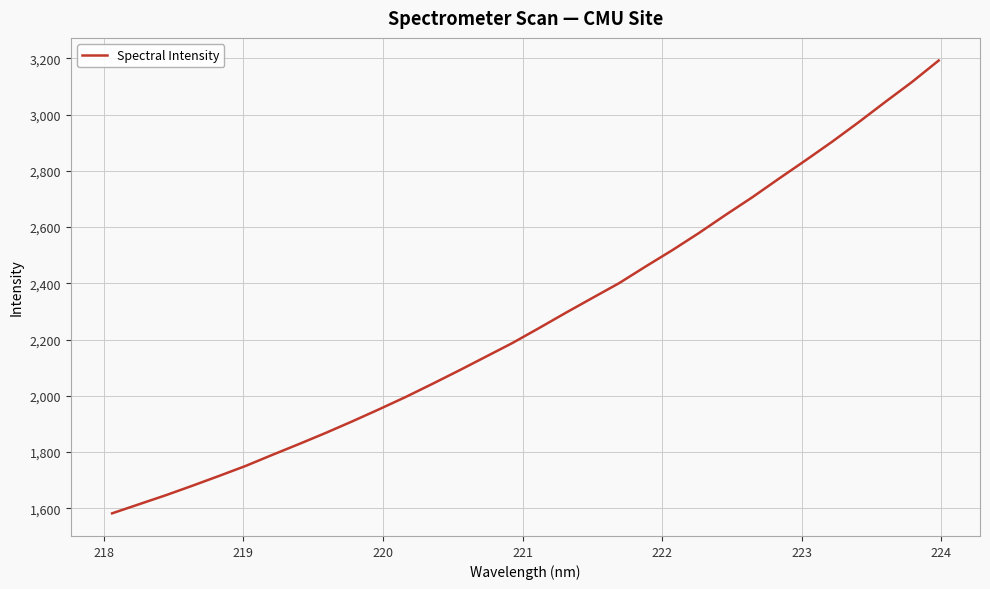

What is the minimum value shown in the chart?

1582.1